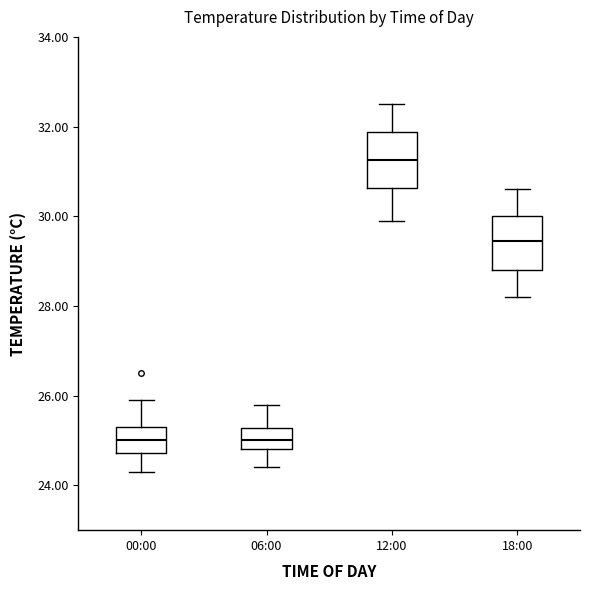

Where does the upper whisker of the box for 00:00 end on the y-axis? The values are not printed on the chart, so give them approximately, as read against the axis.

26.0